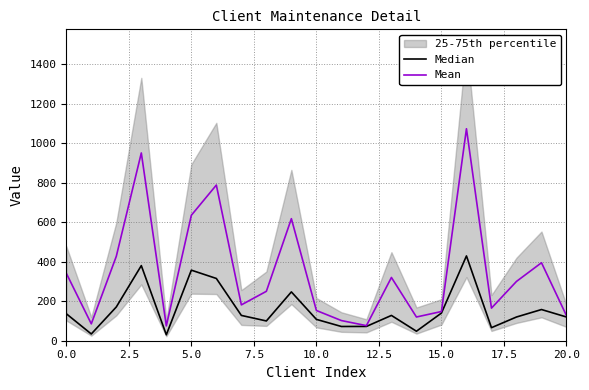

What are all the series names shown in the legend?

Median, Mean